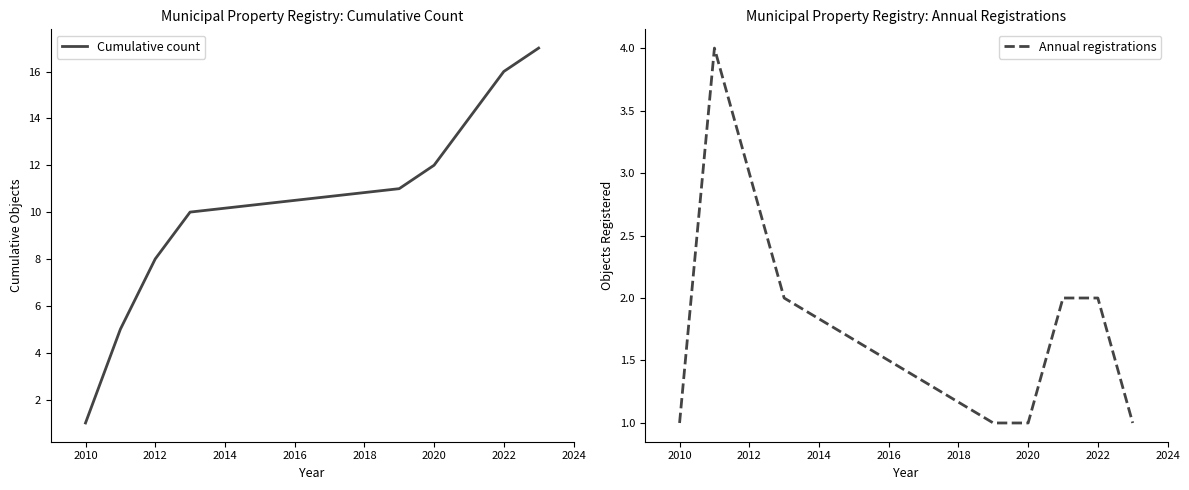

What is the average value of the Annual registrations series?

2